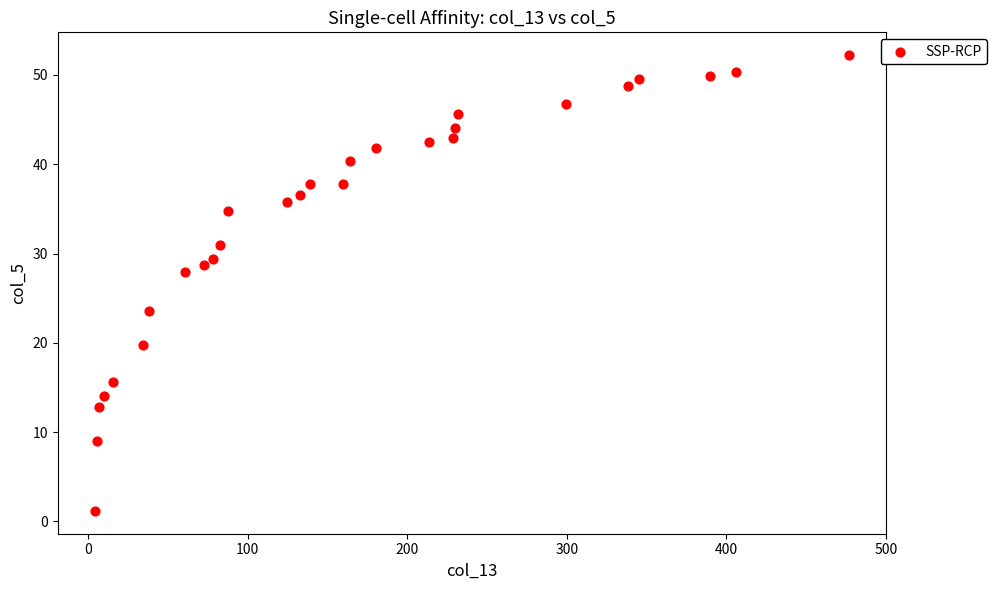

What is the range of Y values (max minus min)?

51.0